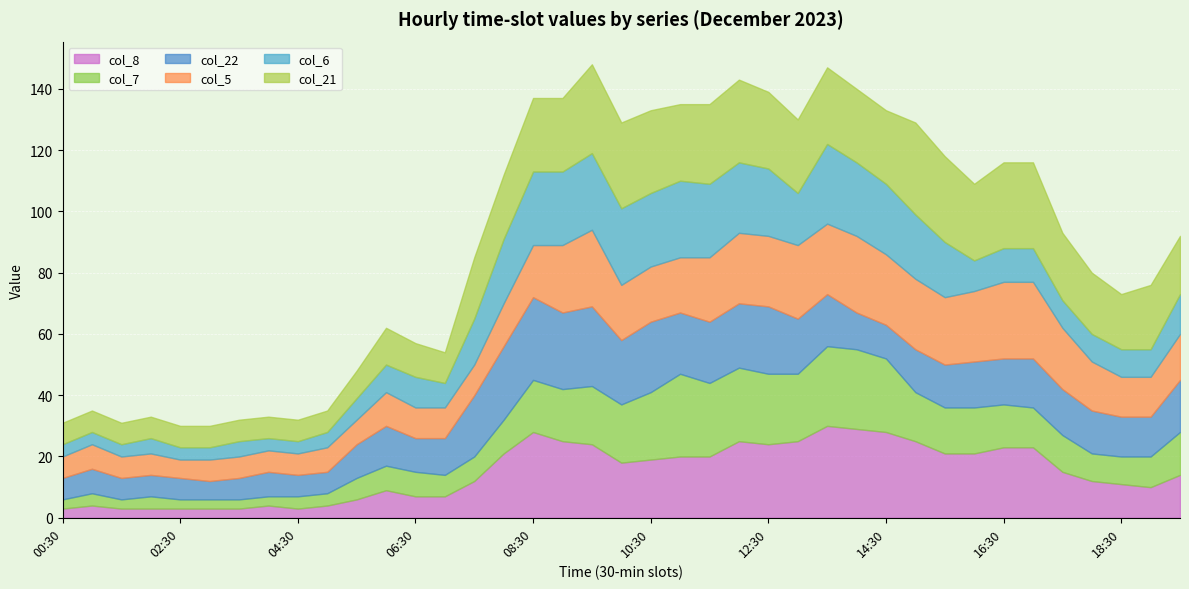

The col_5 series shows 26 at 10:00. True or false?

False